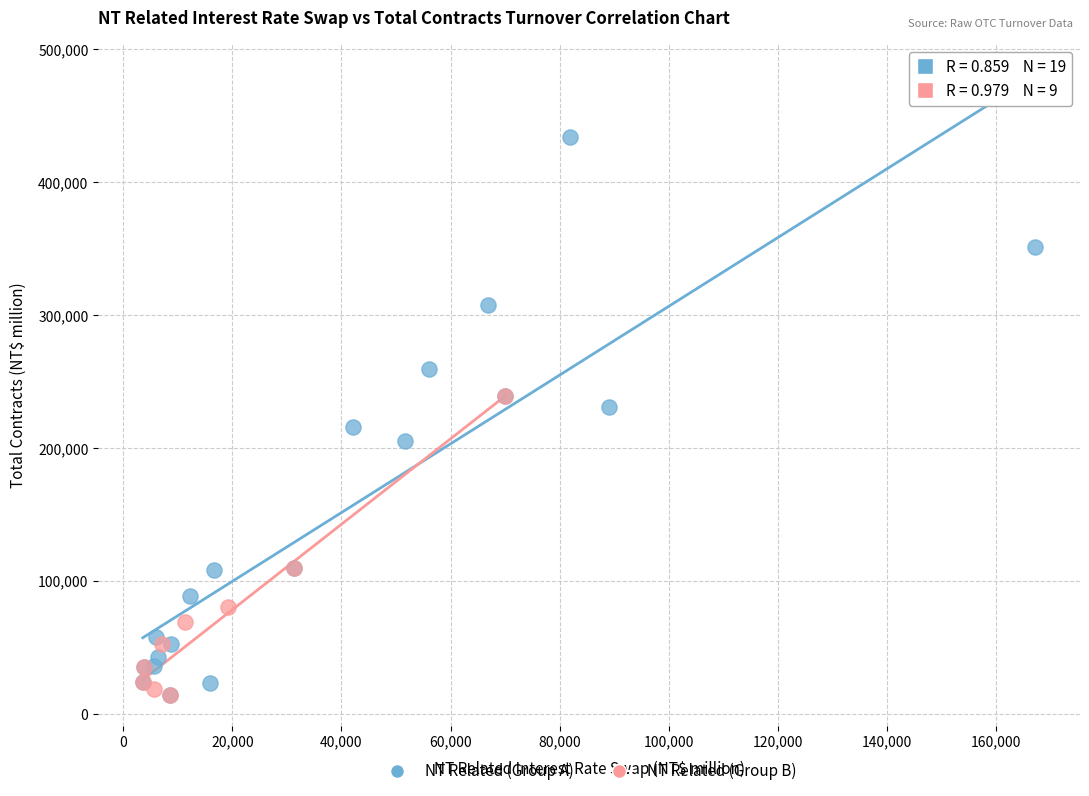

Which series has the widest spread of Y values?

NT Related (Group A)